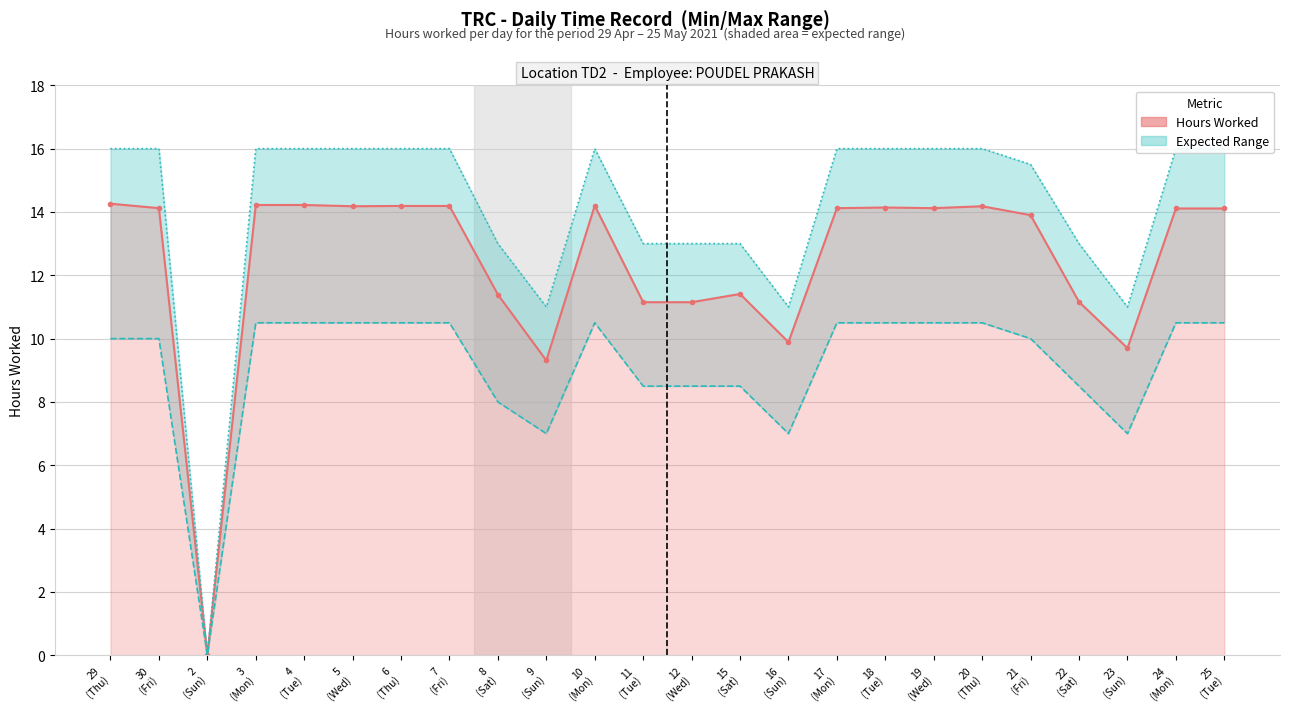

How many interior local peaks does the Min Expected series have?

1